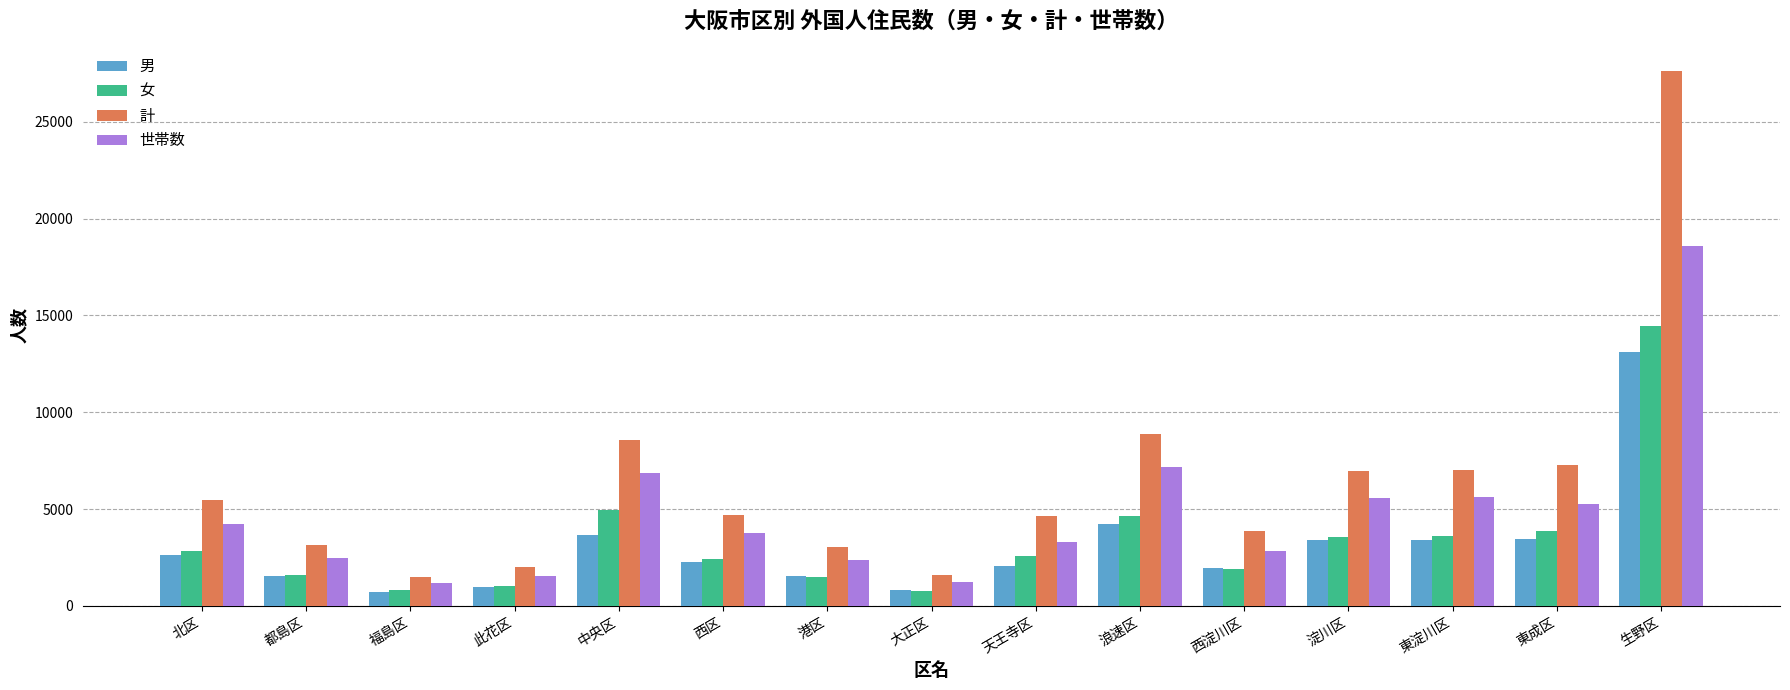

What are all the series names shown in the legend?

男, 女, 計, 世帯数